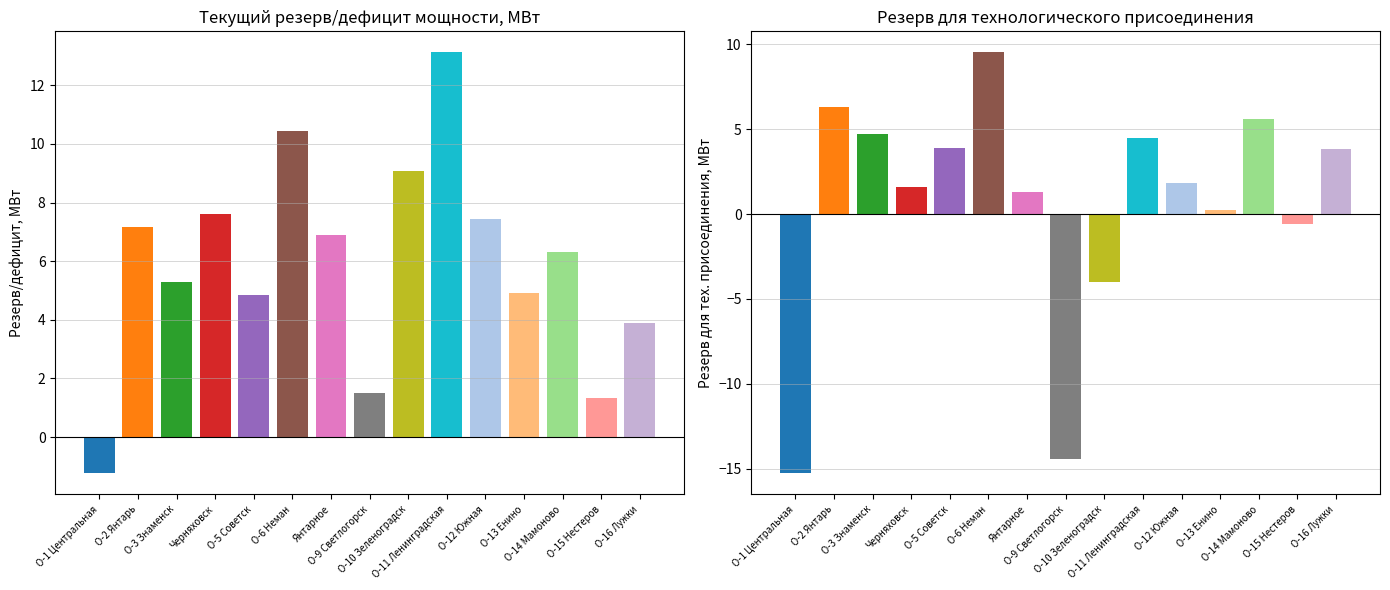

Reading left to right, list all the values displayed in this chart.

Текущий резерв/дефицит мощности, МВт: О-1 Центральная=-1.2	О-2 Янтарь=7.2	О-3 Знаменск=5.3	Черняховск=7.6	О-5 Советск=4.8	О-6 Неман=10.4	Янтарное=6.9	О-9 Светлогорск=1.5	О-10 Зеленоградск=9.1	О-11 Ленинградская=13.1	О-12 Южная=7.4	О-13 Енино=4.9	О-14 Мамоново=6.3	О-15 Нестеров=1.3	О-16 Лужки=3.9
Резерв для технологического присоединения: О-1 Центральная=-15.3	О-2 Янтарь=6.3	О-3 Знаменск=4.7	Черняховск=1.6	О-5 Советск=3.9	О-6 Неман=9.5	Янтарное=1.3	О-9 Светлогорск=-14.4	О-10 Зеленоградск=-4.0	О-11 Ленинградская=4.5	О-12 Южная=1.9	О-13 Енино=0.2	О-14 Мамоново=5.6	О-15 Нестеров=-0.6	О-16 Лужки=3.8